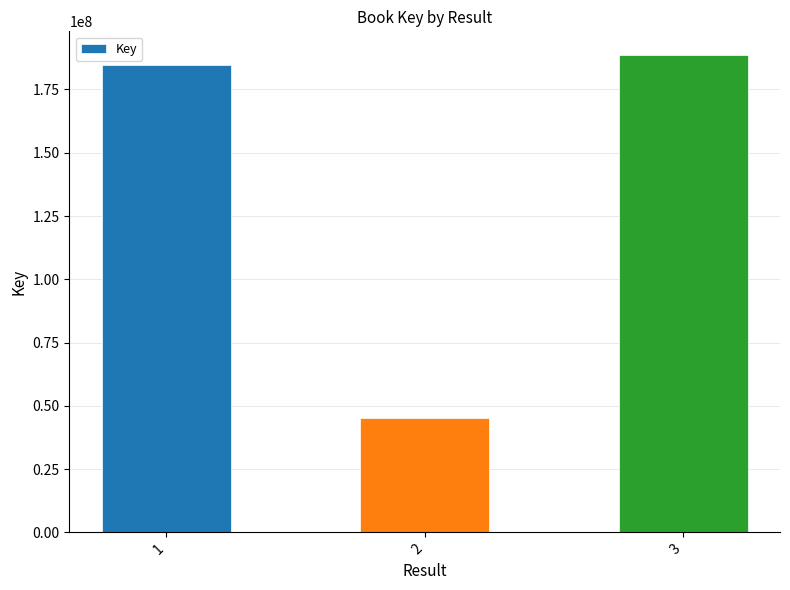

What is the smallest value displayed?

45117665